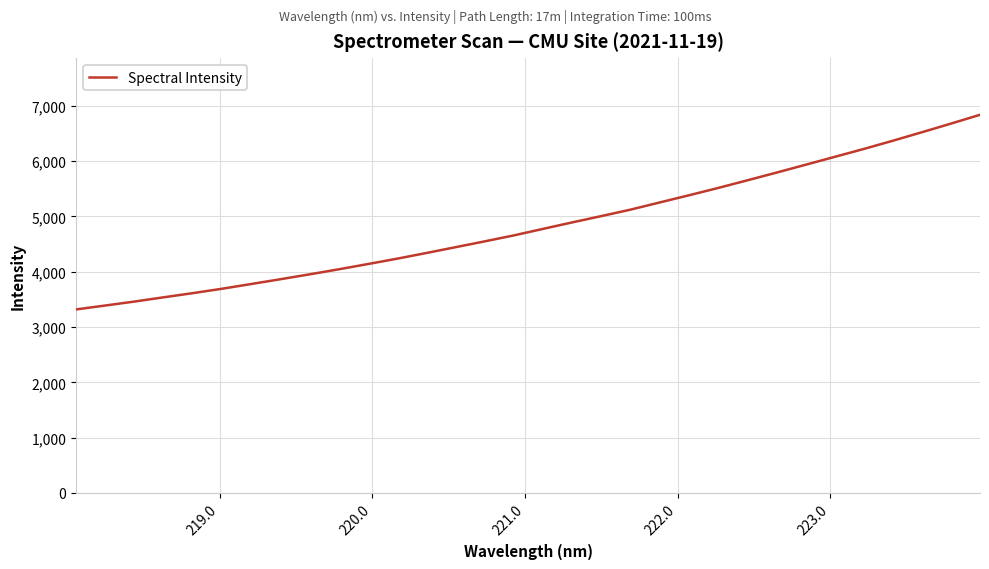

What is the smallest value displayed?

3318.4